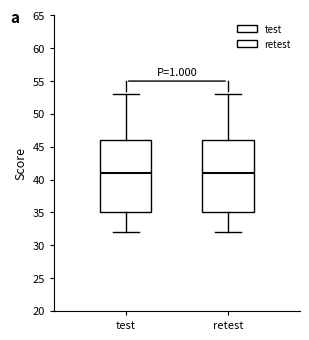

Reading left to right, transcribe this box plot: for each box, give where its median line is, the range the box spans, and where its two whiskers end, as read against the y-axis. The values are not printed on the chart, so give them approximately, as read against the axis.

test: median 41, box 35 to 46, whiskers 32 to 53
retest: median 41, box 35 to 46, whiskers 32 to 53